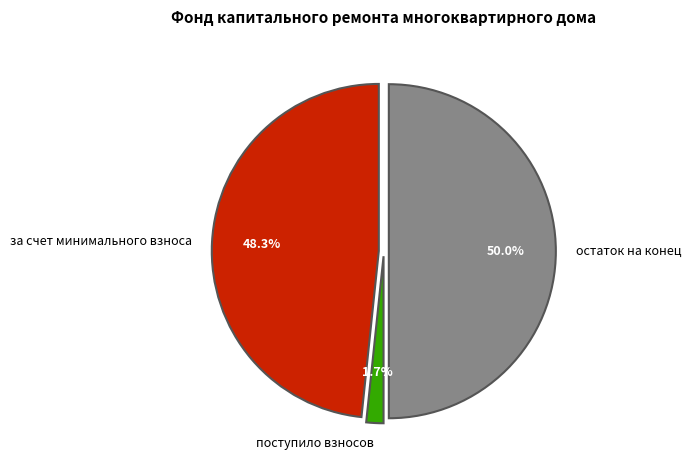

Does за счет минимального взноса represent more than half of the total?

No